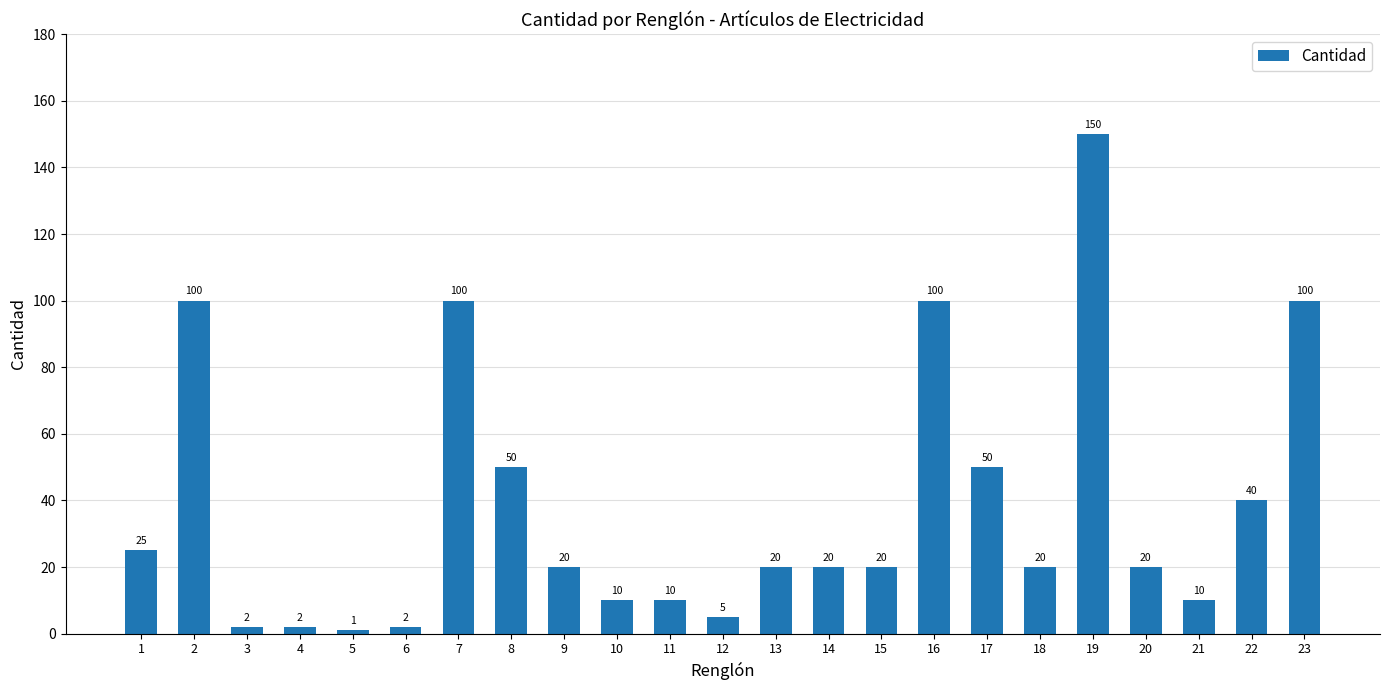

What is the value of the 15th bar from the left?

20